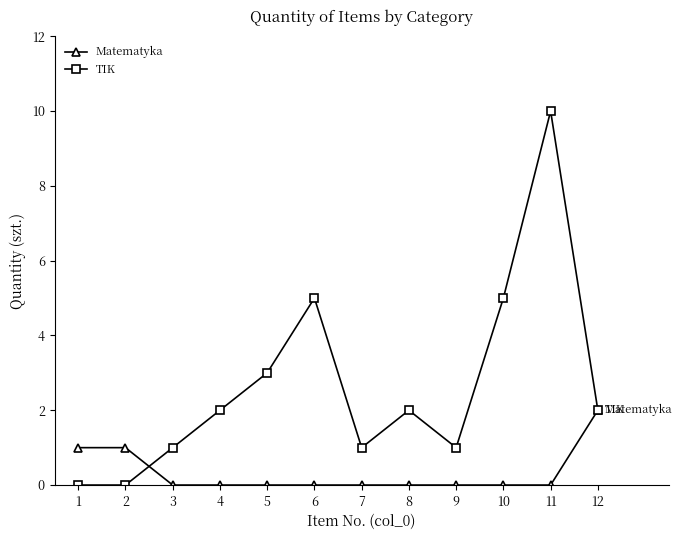

Reading left to right, list all the values displayed in this chart.

Matematyka: 1	1	0	0	0	0	0	0	0	0	0	2
TIK: 0	0	1	2	3	5	1	2	1	5	10	2